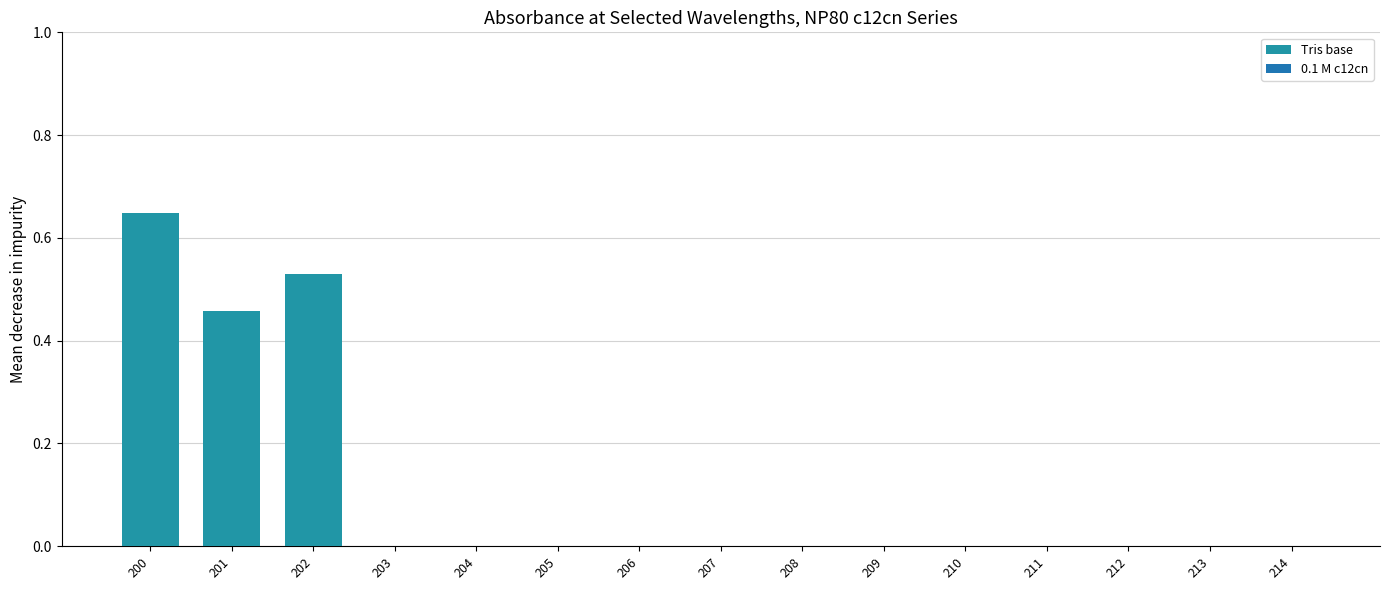

Between 203 and 202, which is larger?

202